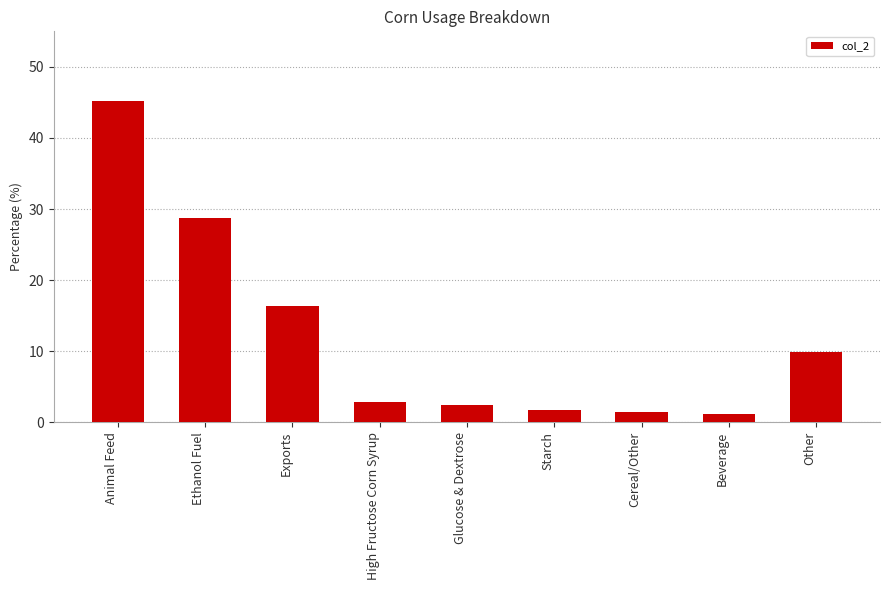

What is the difference between the second highest and second lowest values?

27.4